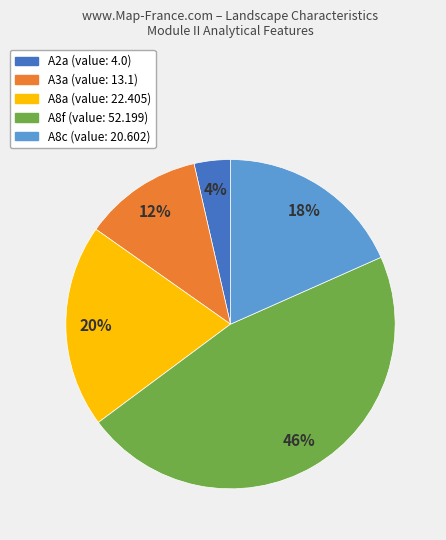

Does A8a represent more than half of the total?

No